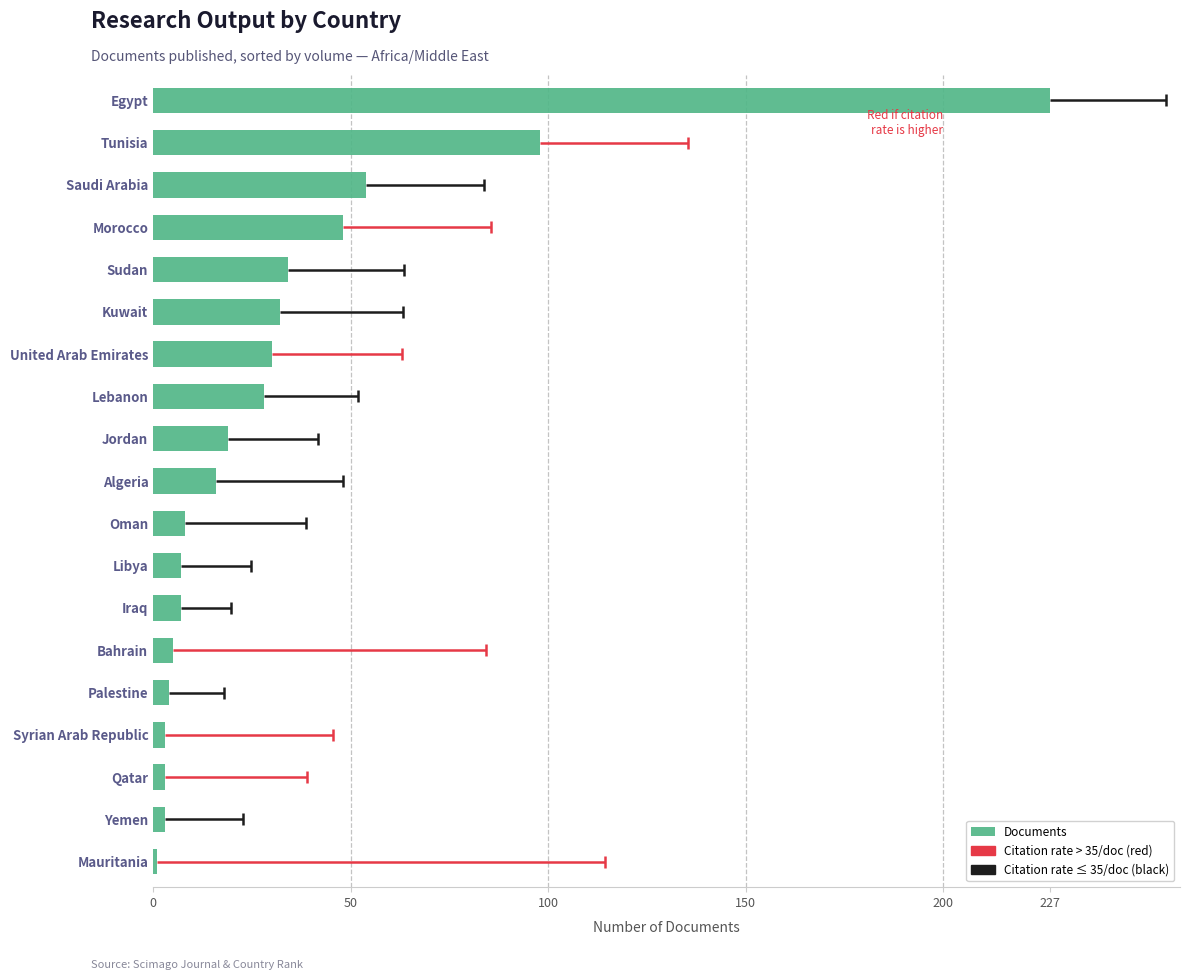

True or false: the data shows 48 at Morocco.

True